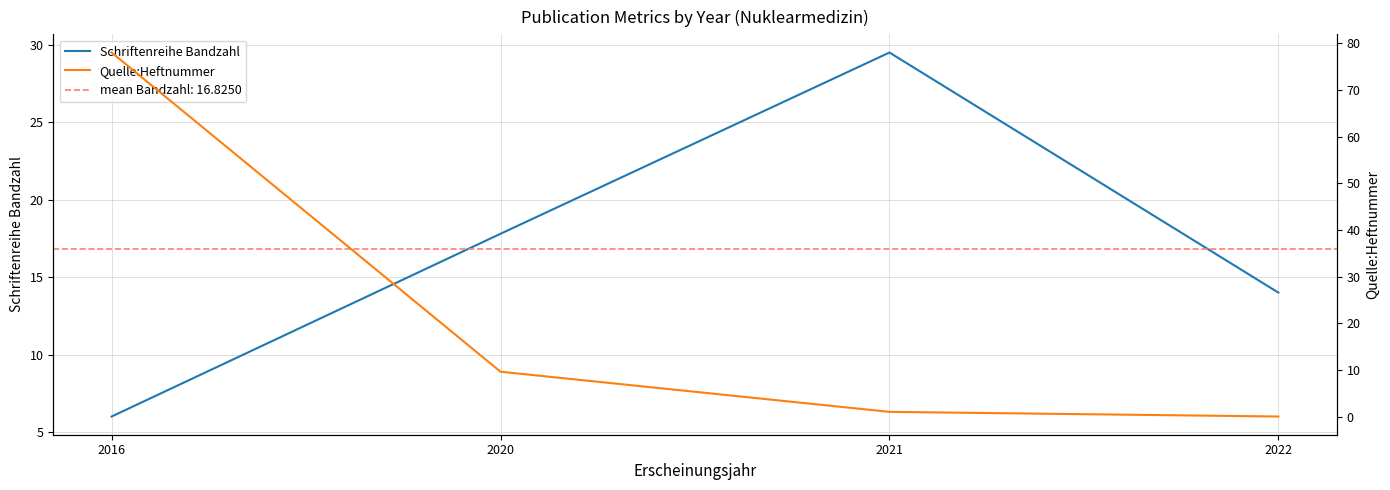

Which series has the largest total across all categories?

Quelle:Heftnummer